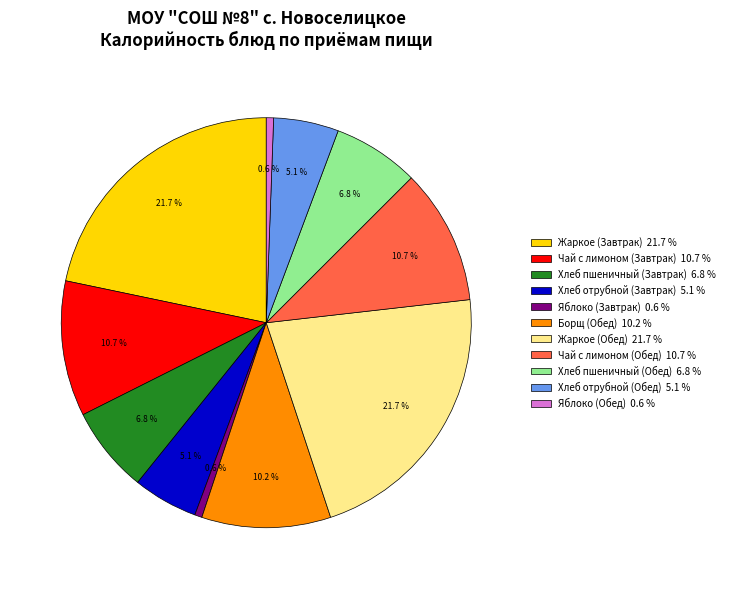

To the nearest percent, what is the difference between the Хлеб пшеничный (Завтрак) and Яблоко (Завтрак) slice percentages?

6%